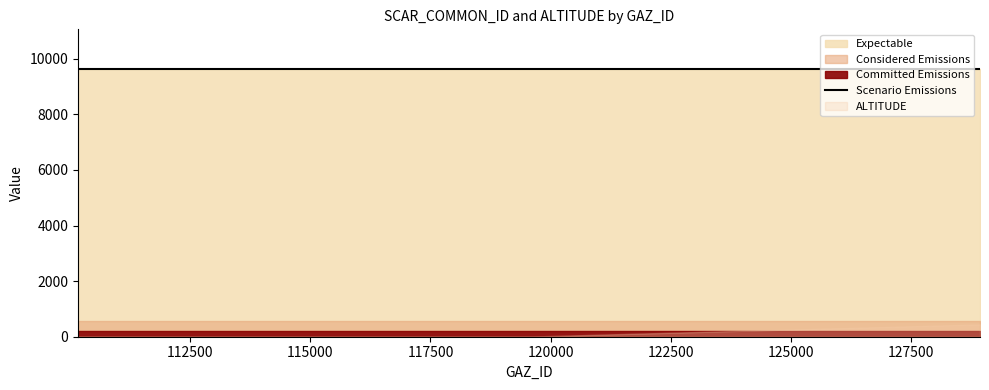

Between RUS (119442) and USA (128937), which series saw the biggest shift?

ALTITUDE